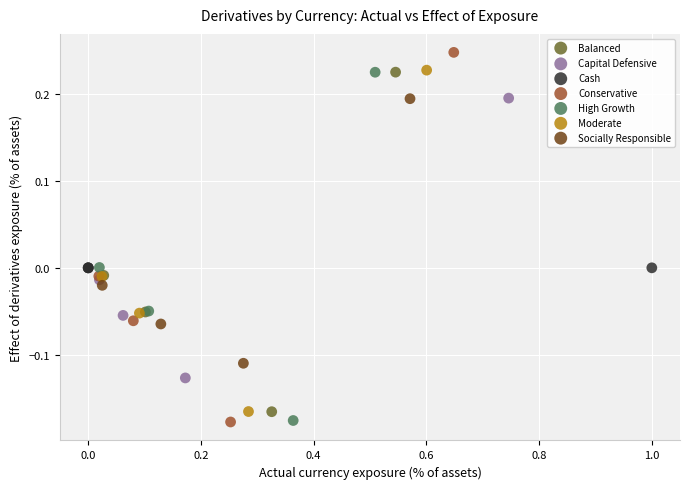

Which series reaches the maximum Y coordinate?

Conservative